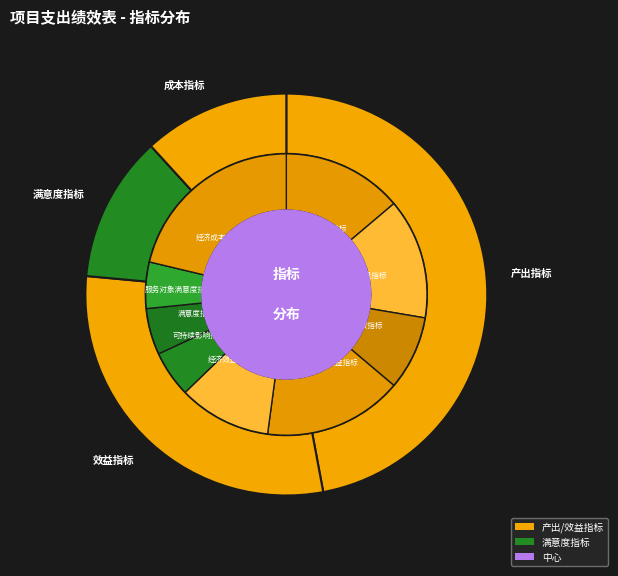

Approximately how many times larger is the value at 产出指标 compared to 成本指标?

4.0